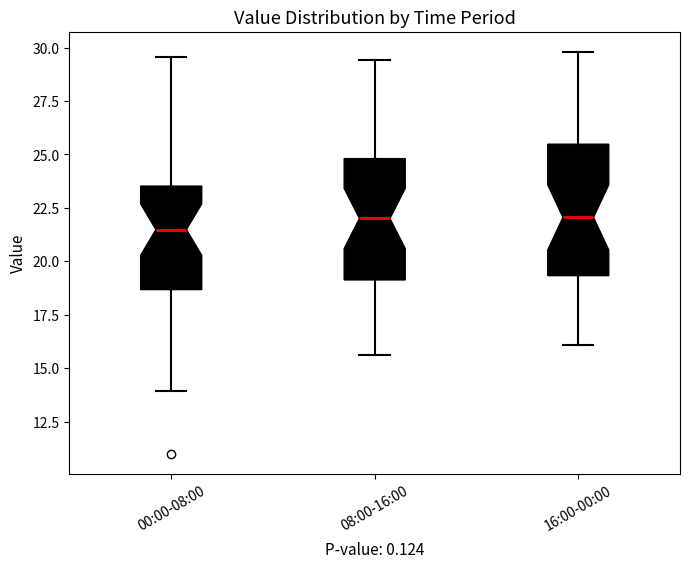

Reading left to right, transcribe this box plot: for each box, give where its median line is, the range the box spans, and where its two whiskers end, as read against the y-axis. The values are not printed on the chart, so give them approximately, as read against the axis.

00:00-08:00: median 21.5, box 18.5 to 23.5, whiskers 14.0 to 29.5
08:00-16:00: median 22.0, box 19.0 to 25.0, whiskers 15.5 to 29.5
16:00-00:00: median 22.0, box 19.5 to 25.5, whiskers 16.0 to 30.0